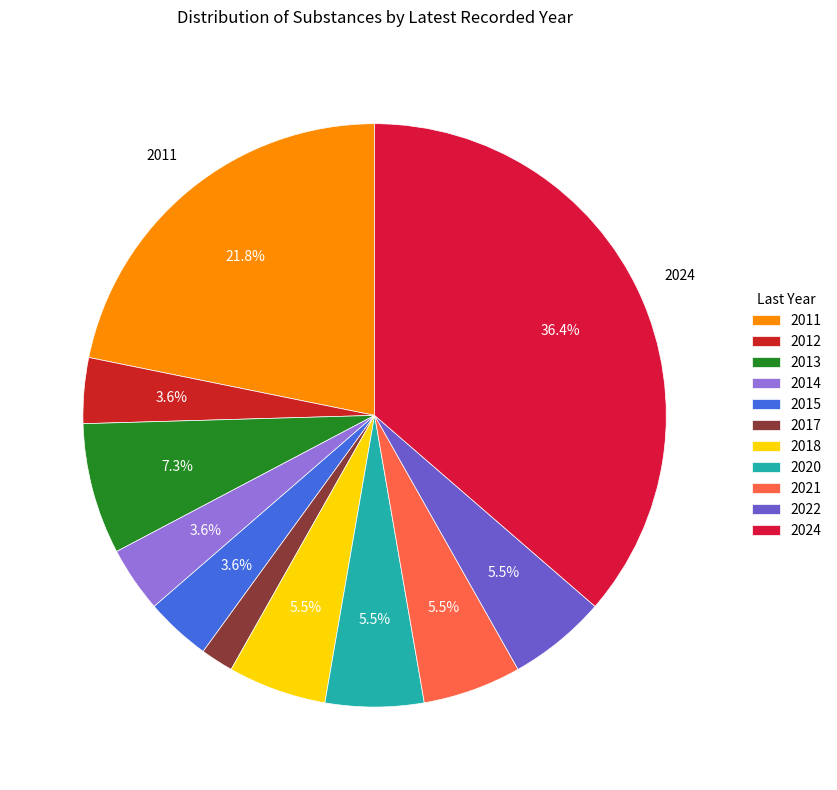

Is there any slice that represents more than half of the pie?

No